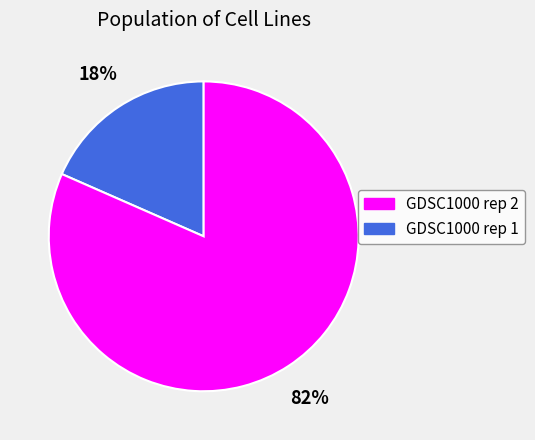

Does any single category account for the majority?

Yes